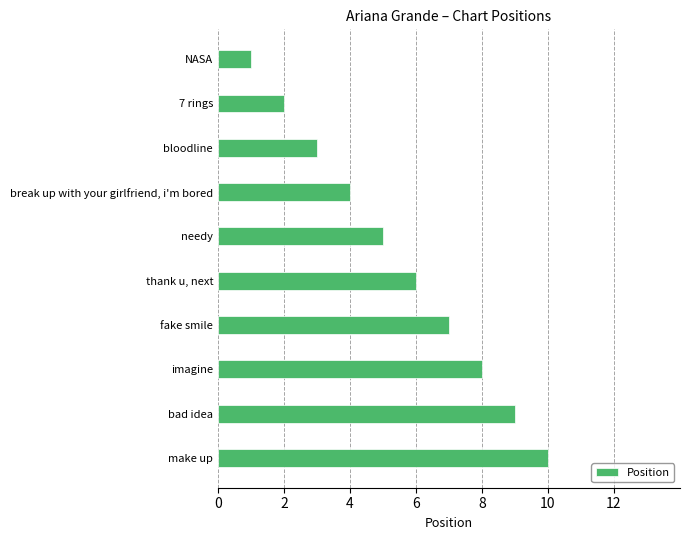

Does the chart contain stacked bars?

No